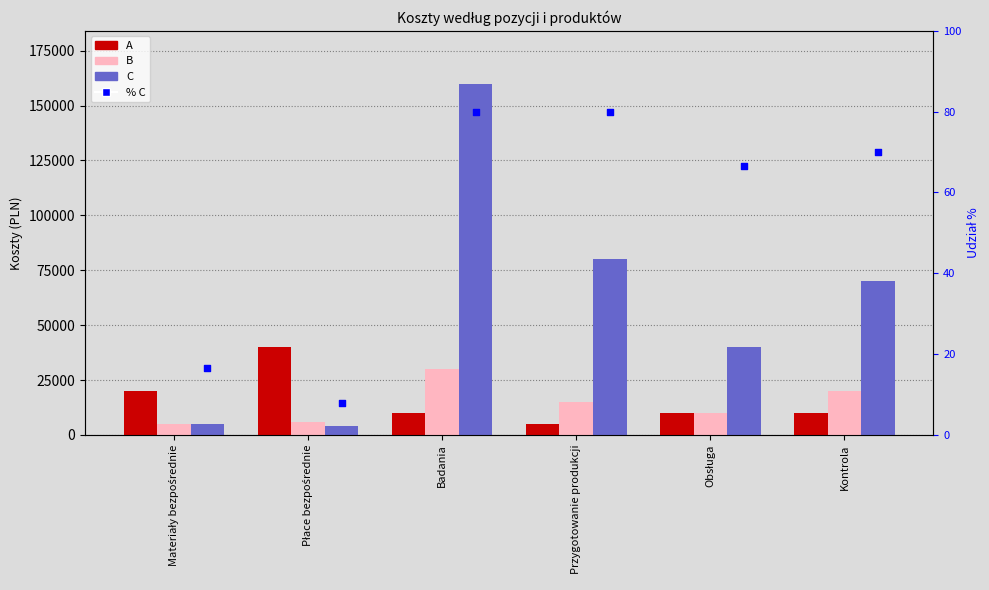

Which series has the largest total across all categories?

C